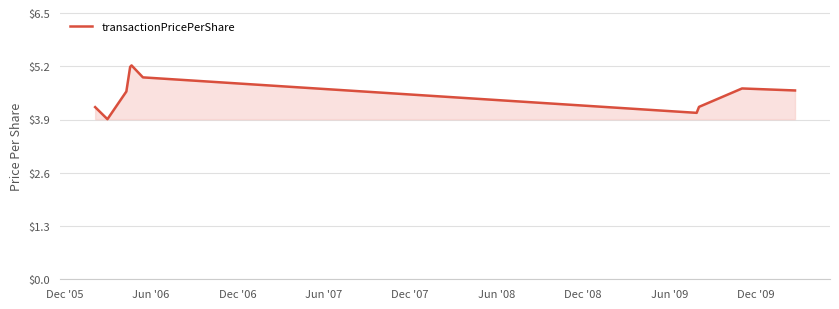

What is the smallest value displayed?

3.9